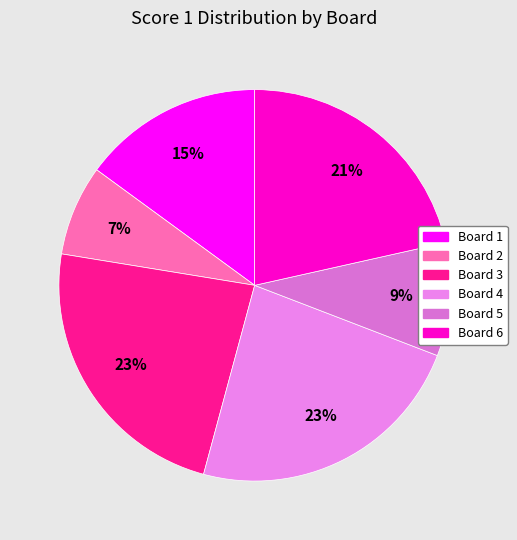

Does Board 6 represent more than half of the total?

No